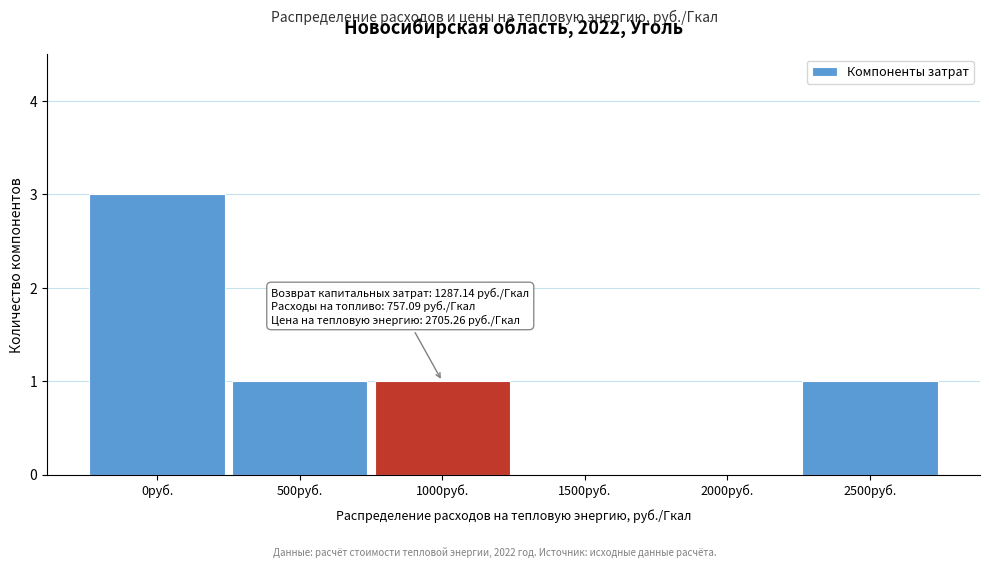

Reading right to left, extract all data points from this chart.

2500руб.=1	2000руб.=0	1500руб.=0	1000руб.=1	500руб.=1	0руб.=3